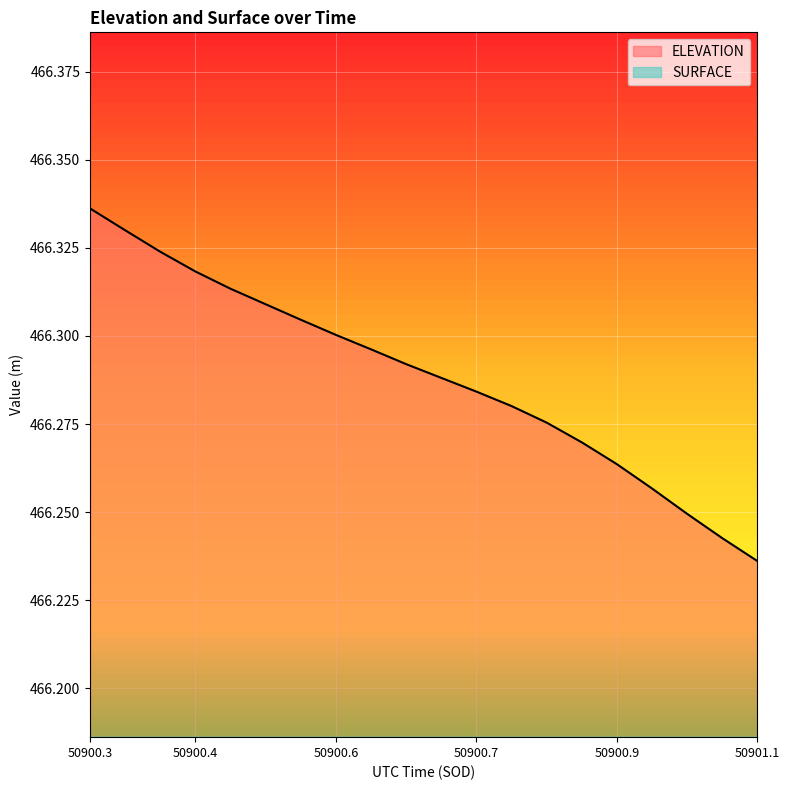

True or false: ELEVATION has a value of 767.6 at 50900.6.

False